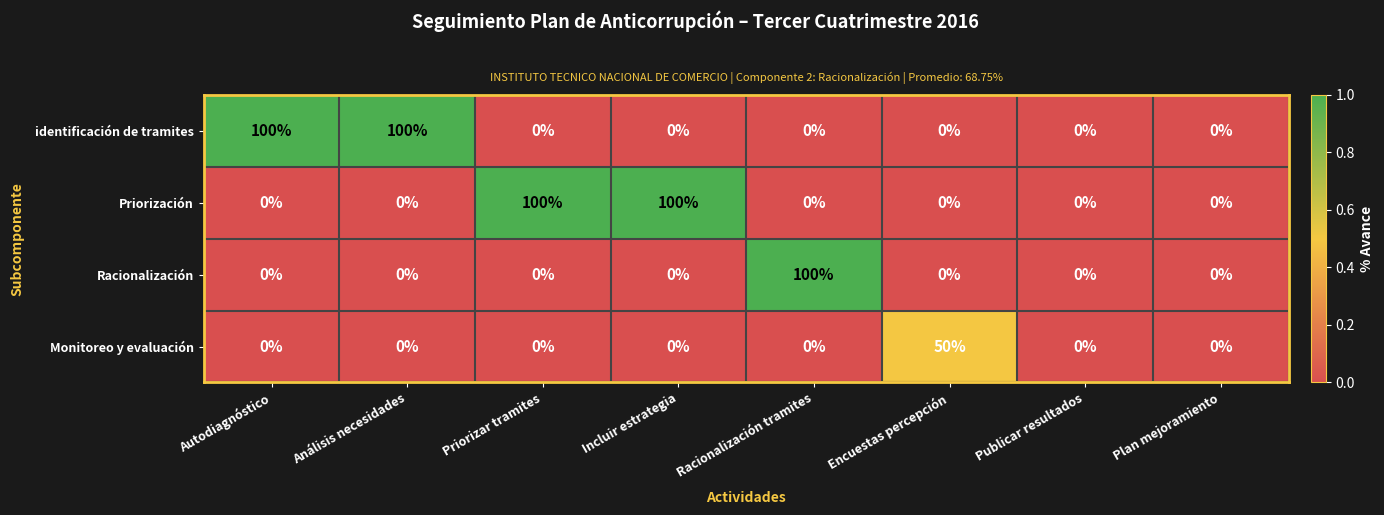

What is the total value across all series at Racionalización tramites?

100